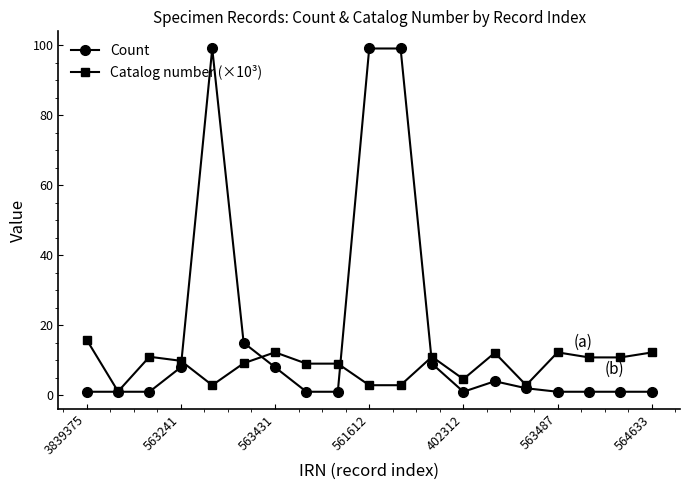

What is the value of the Catalog number (×10³) point at the 4th from the left?

9.8